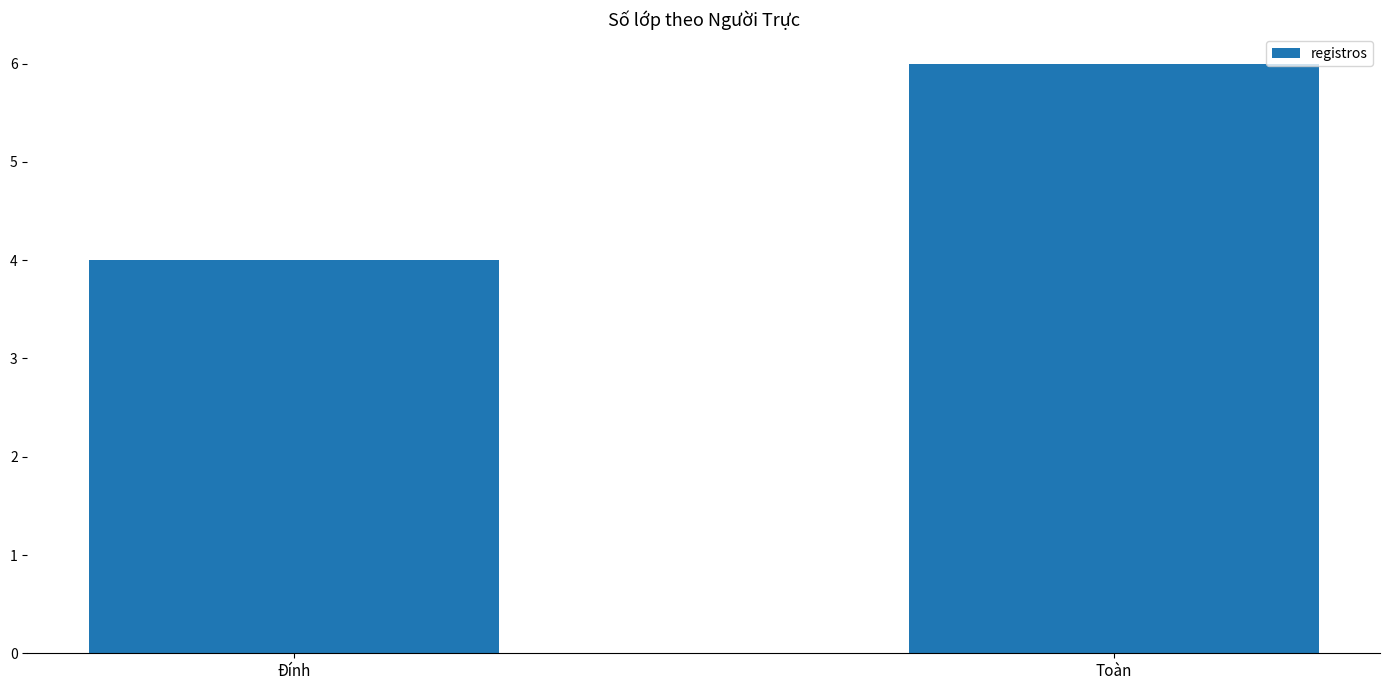

What is the change in value from Đính to Toàn?

+2